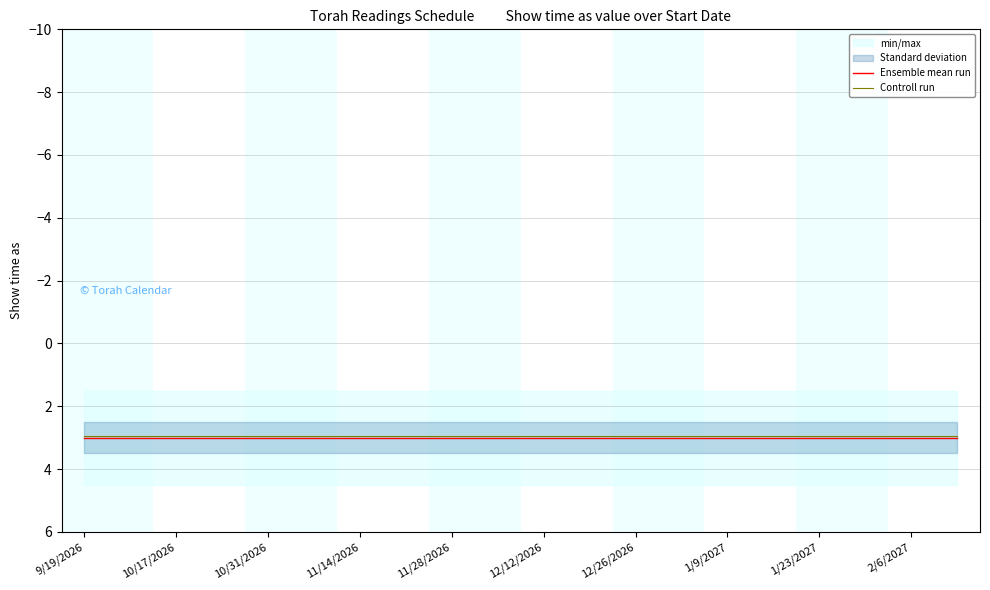

True or false: Controll run has more than 1 points higher than both neighbors.

False